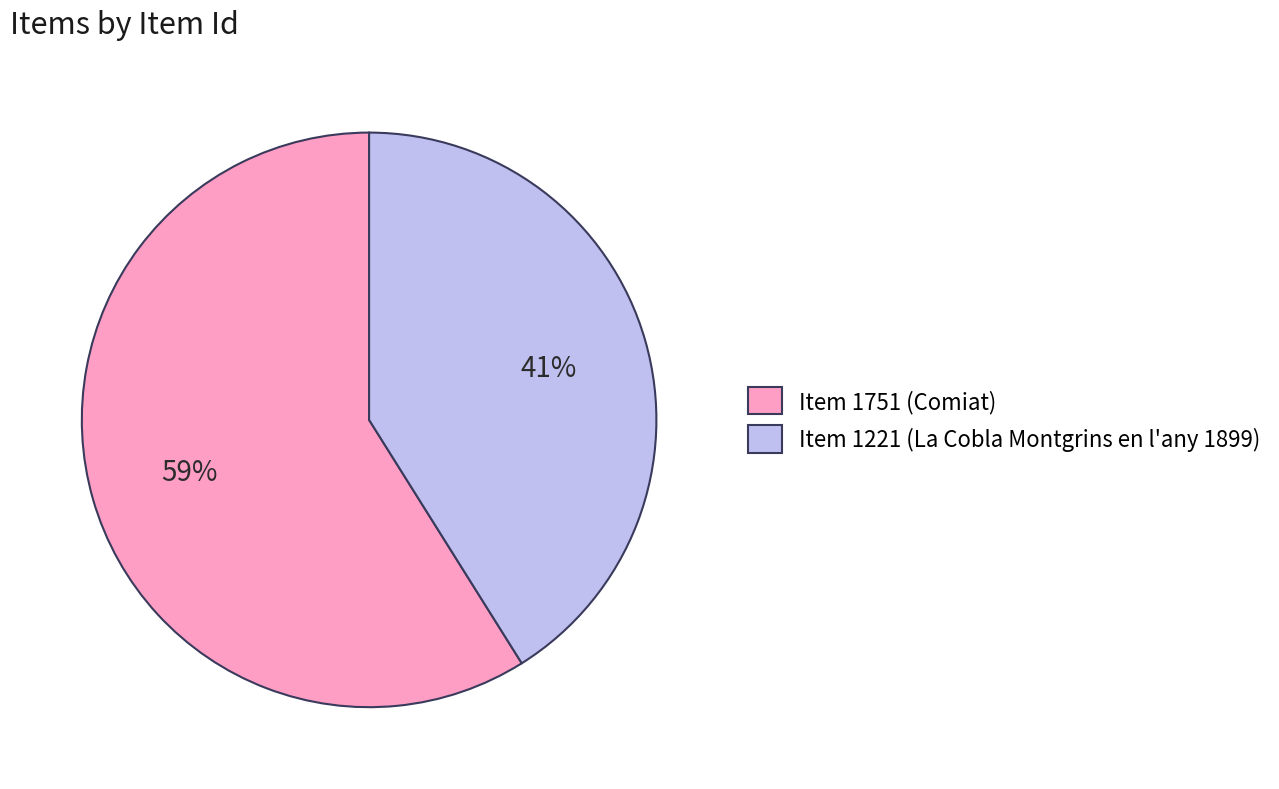

To the nearest percent, what is the difference between the largest and smallest slice percentages?

18%